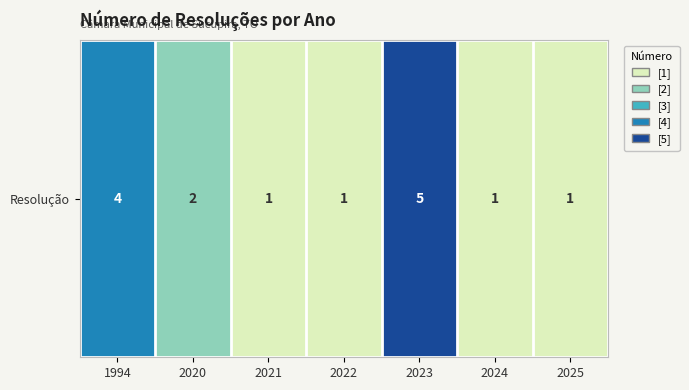

At which label is the value closest to 3?

1994